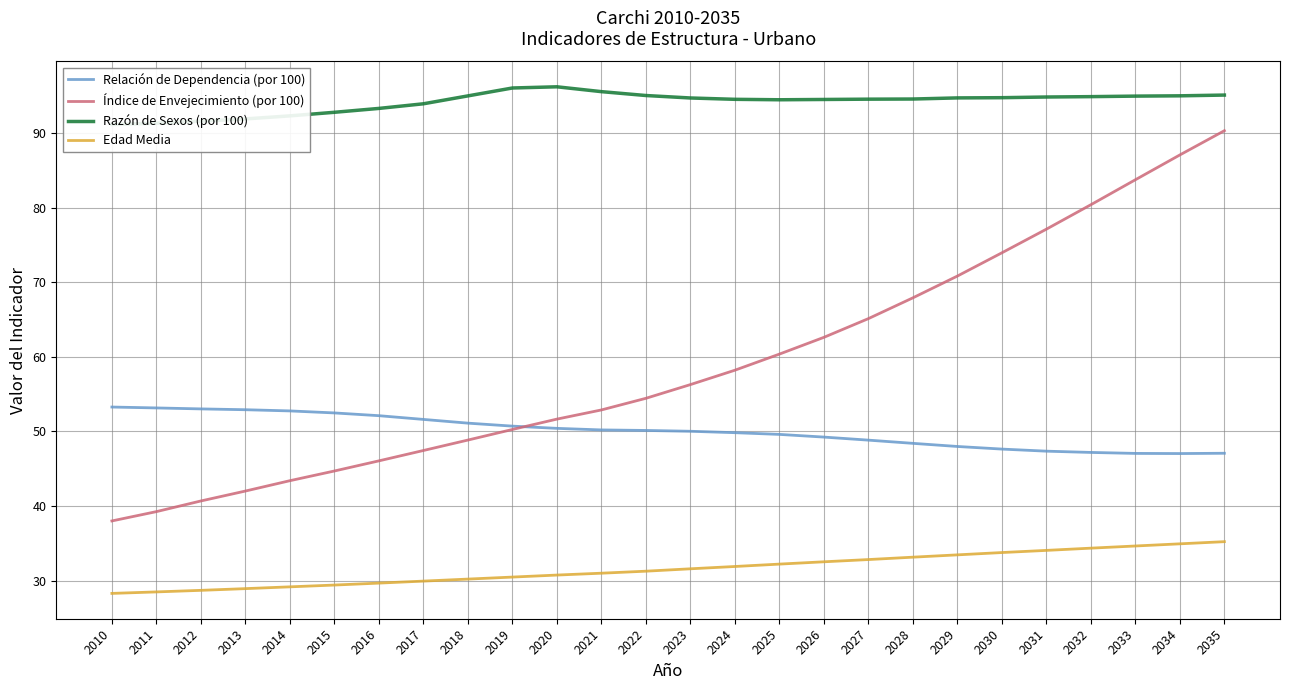

What is the value of the Índice de Envejecimiento (por 100) point at the 3rd from the left?

40.7